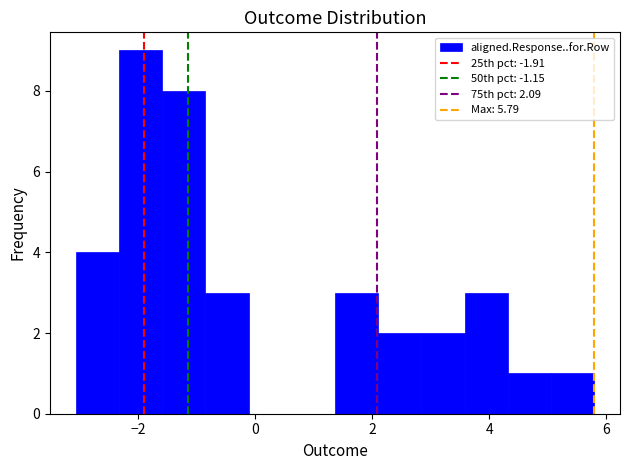

Read against the x-axis, roughly where is the centre of the tallest bar?

-2.0